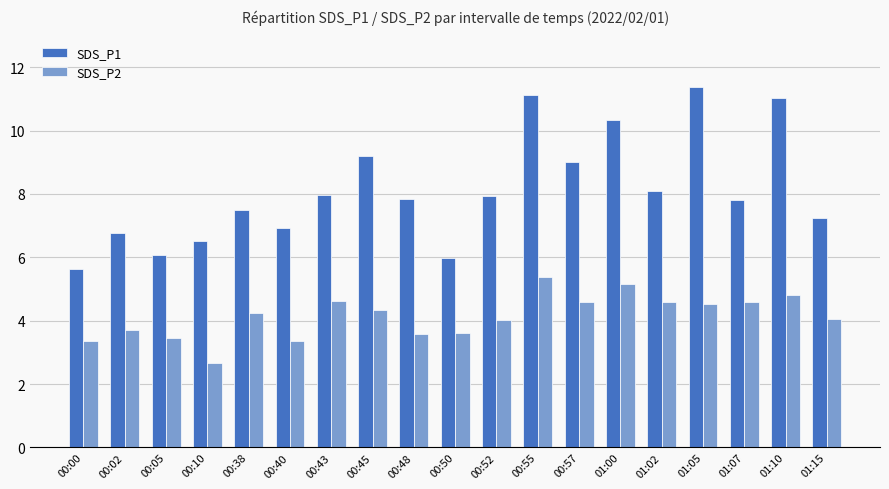

What is the sum of all SDS_P2 values?

78.6